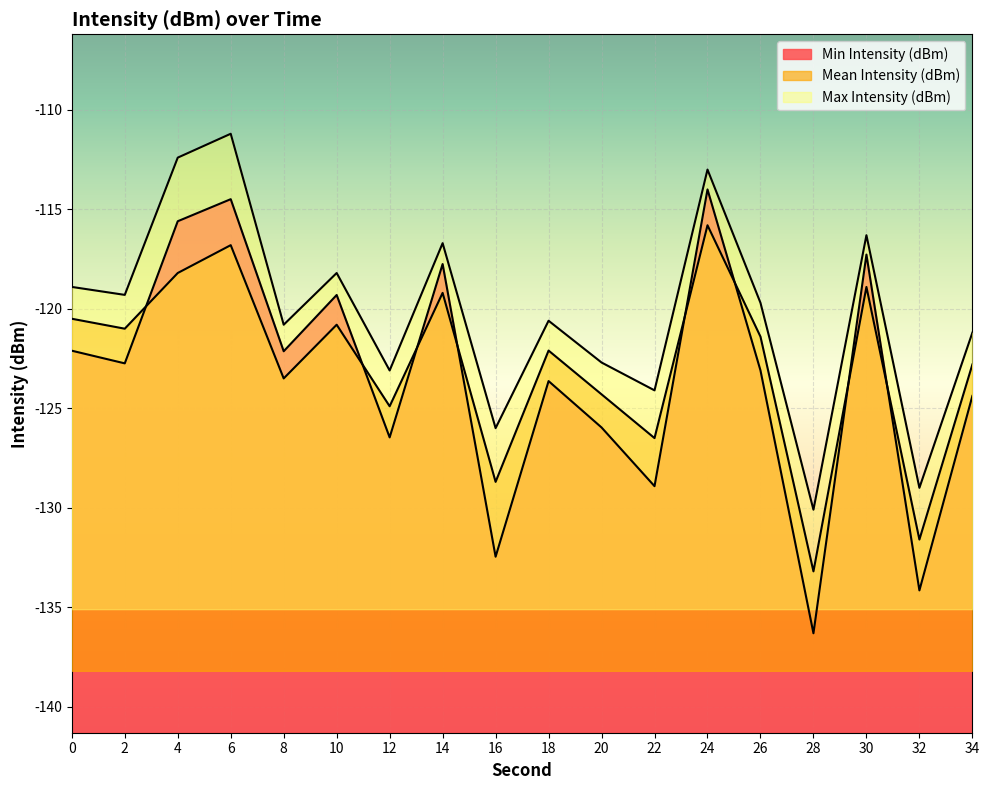

What is the total value across all series at 12?

-374.5